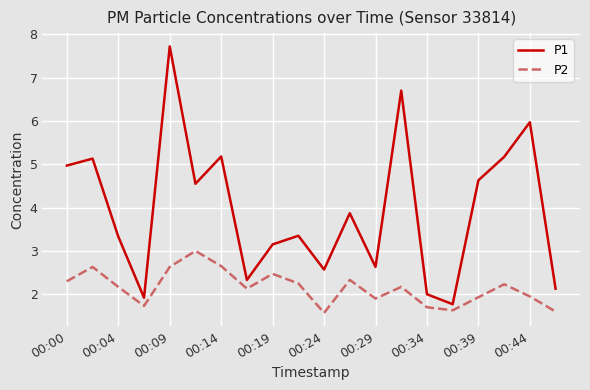

In P1, how many points are lower than both neighbors (excluding endpoints)?

6